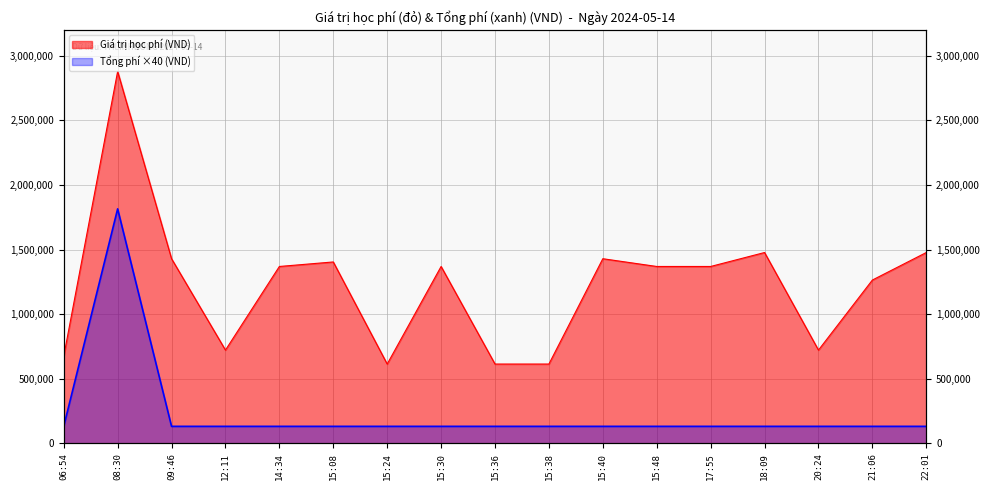

True or false: Giá trị học phí (VND) and Tổng phí (VND) cross at least once.

False